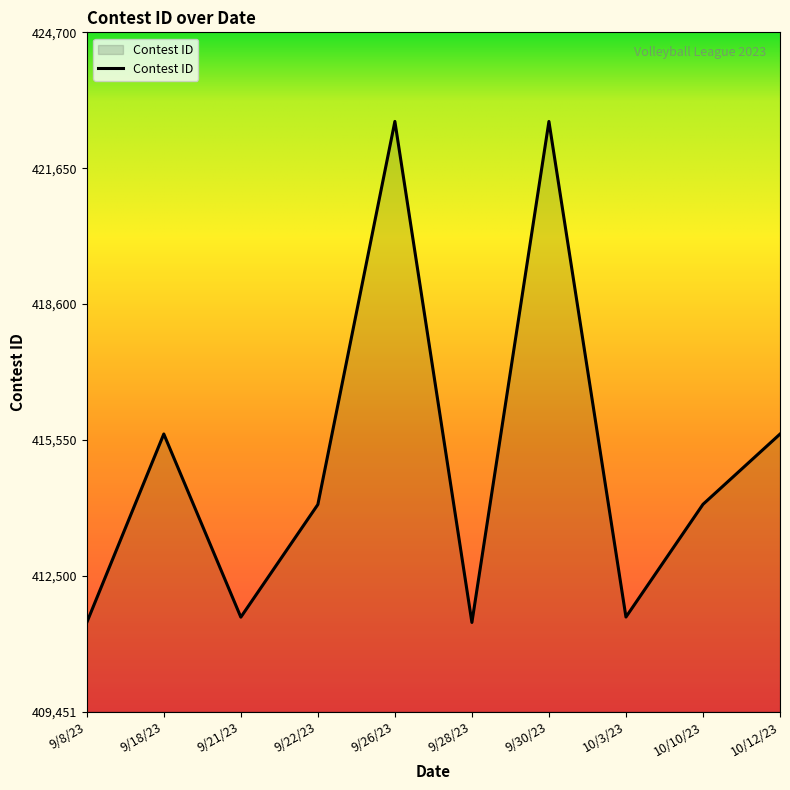

Between 9/8/23 and 10/10/23, which is larger?

10/10/23